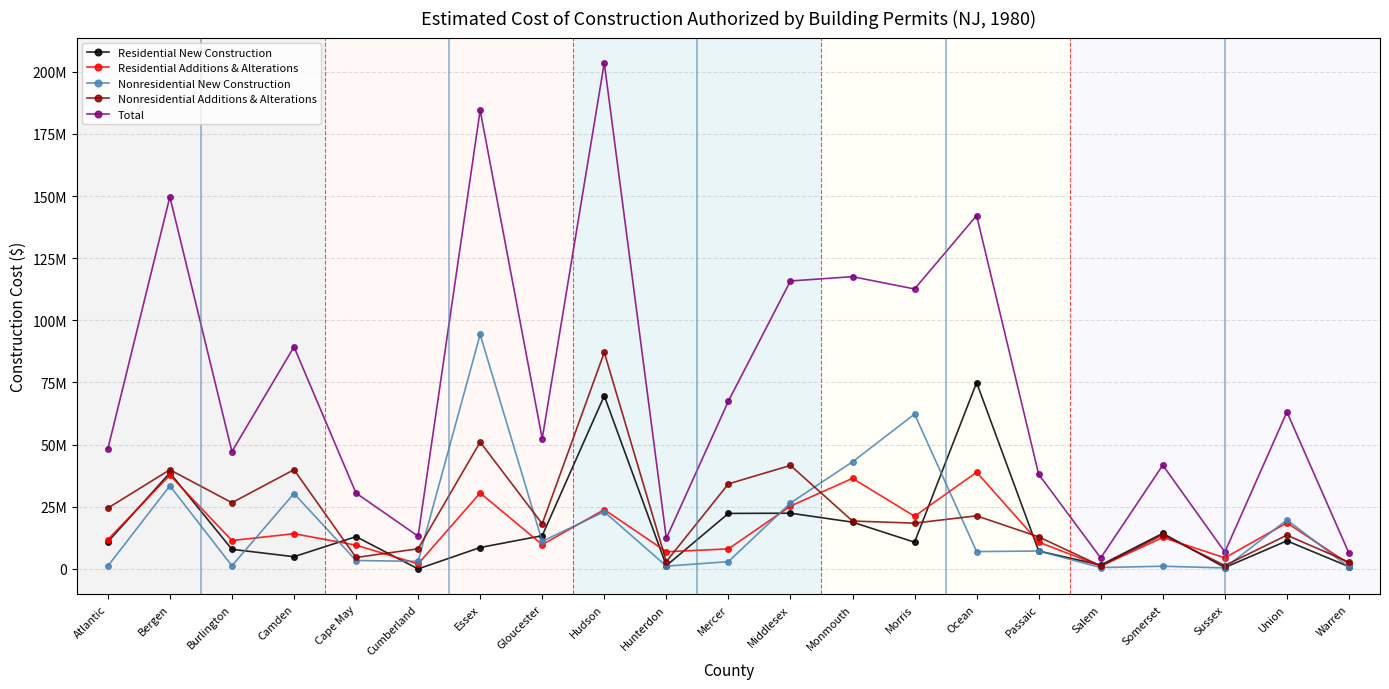

How many interior local valleys does the Residential New Construction series have?

6